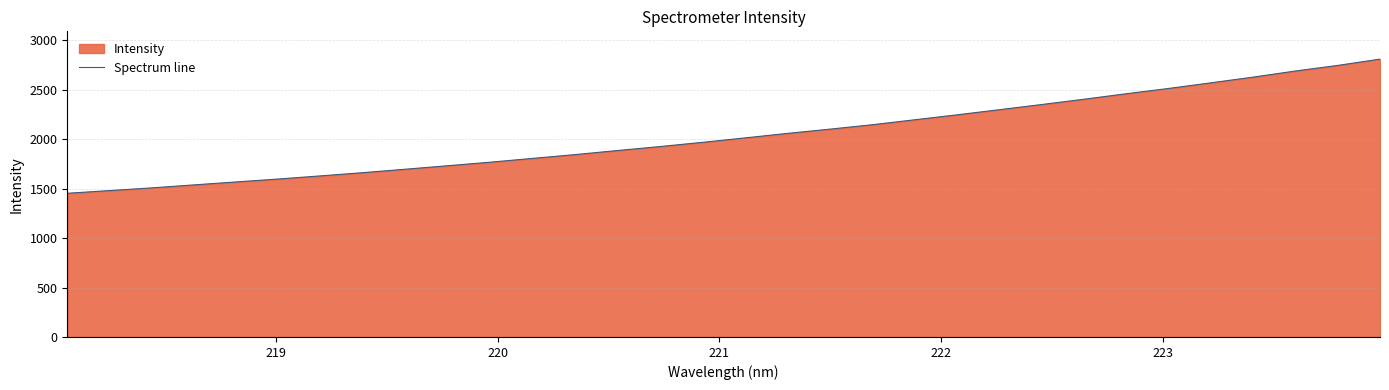

What is the smallest value displayed?

1452.3